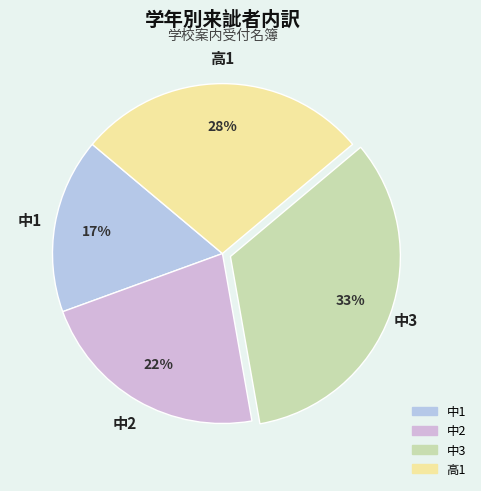

Which category has the smallest portion of the pie?

中1